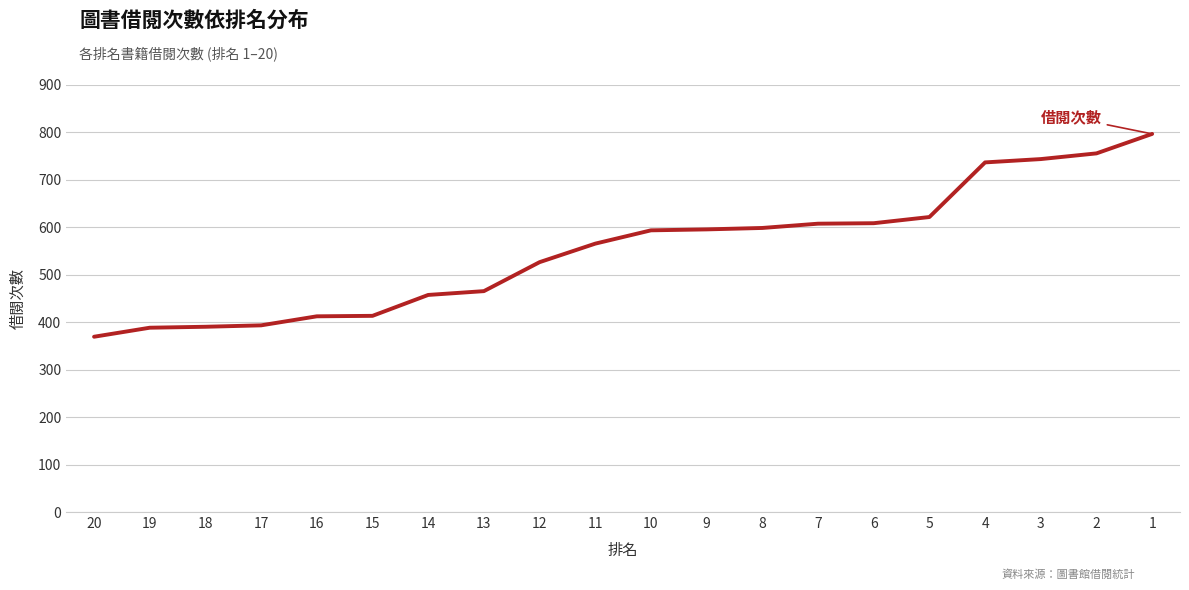

What is the greatest value displayed?

796